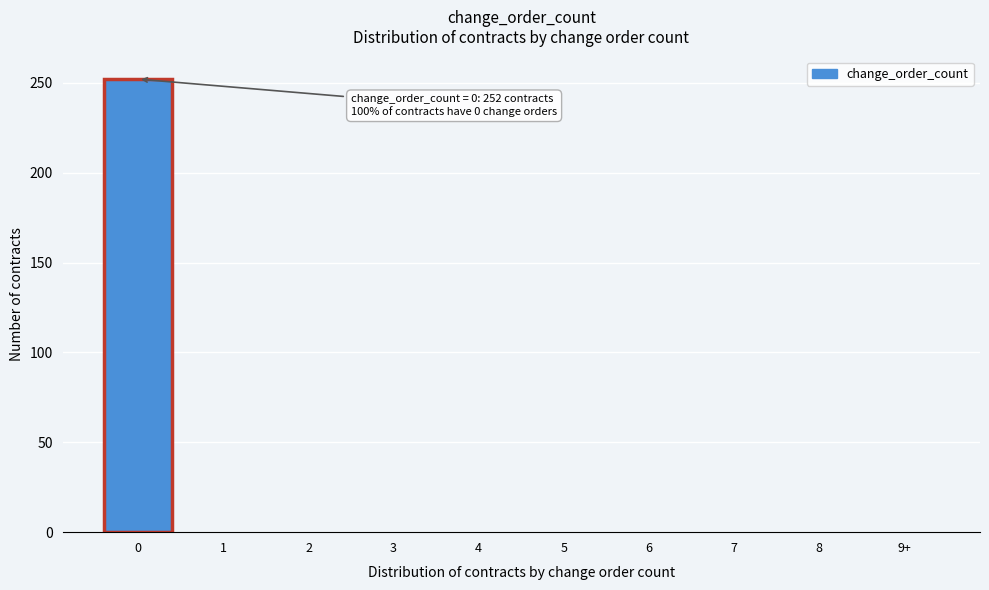

Reading left to right, list all the values displayed in this chart.

0=252	1=0	2=0	3=0	4=0	5=0	6=0	7=0	8=0	9+=0